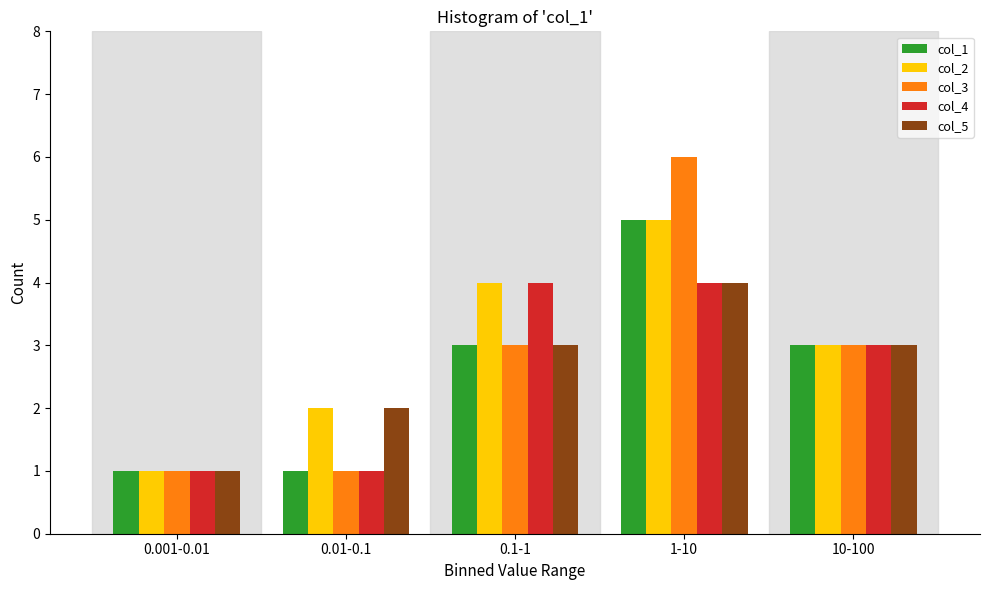

Reading left to right, list all the values displayed in this chart.

col_1: 1	1	3	5	3
col_2: 1	2	4	5	3
col_3: 1	1	3	6	3
col_4: 1	1	4	4	3
col_5: 1	2	3	4	3